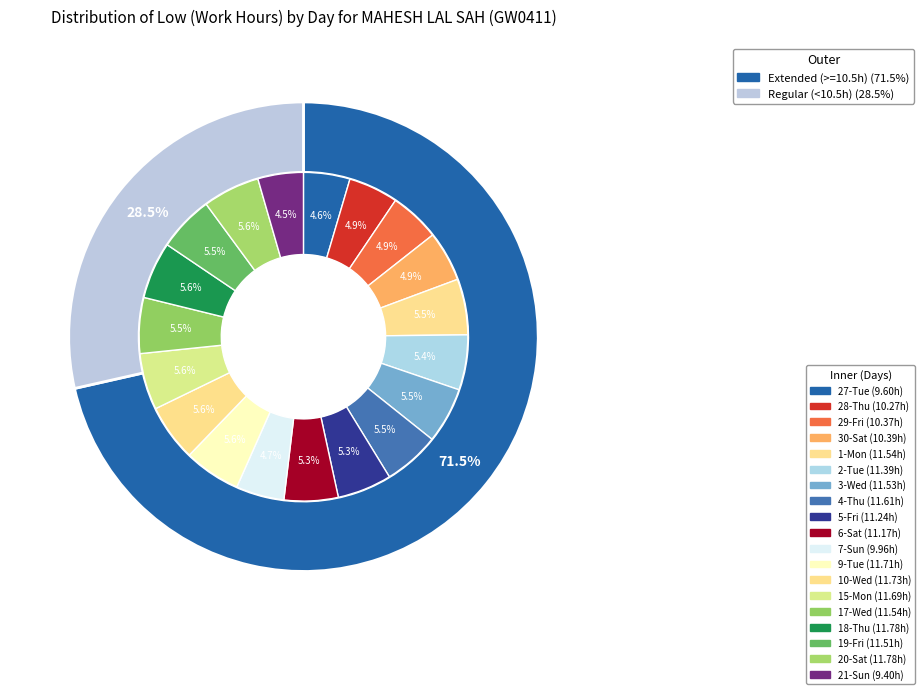

Approximately how many times larger is the value at 30-Sat compared to 28-Thu?

1.0